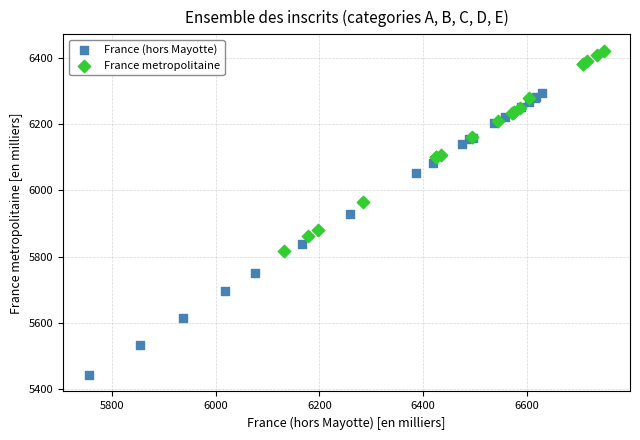

Which series reaches the maximum Y coordinate?

France metropolitaine